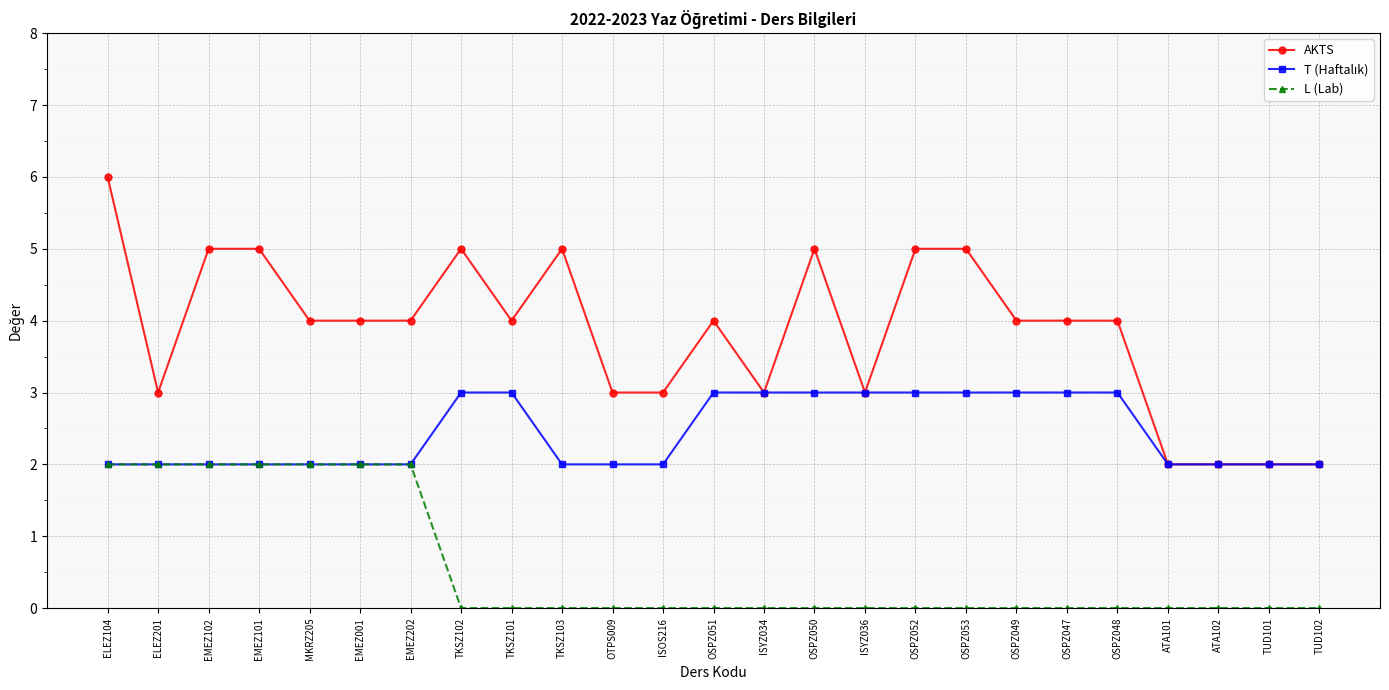

Which series has the largest total across all categories?

AKTS